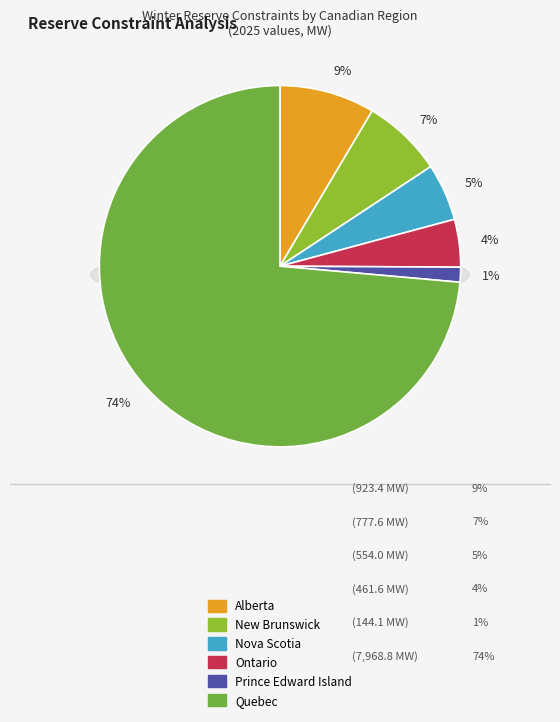

Which category has the biggest portion of the pie?

Canada_Quebec